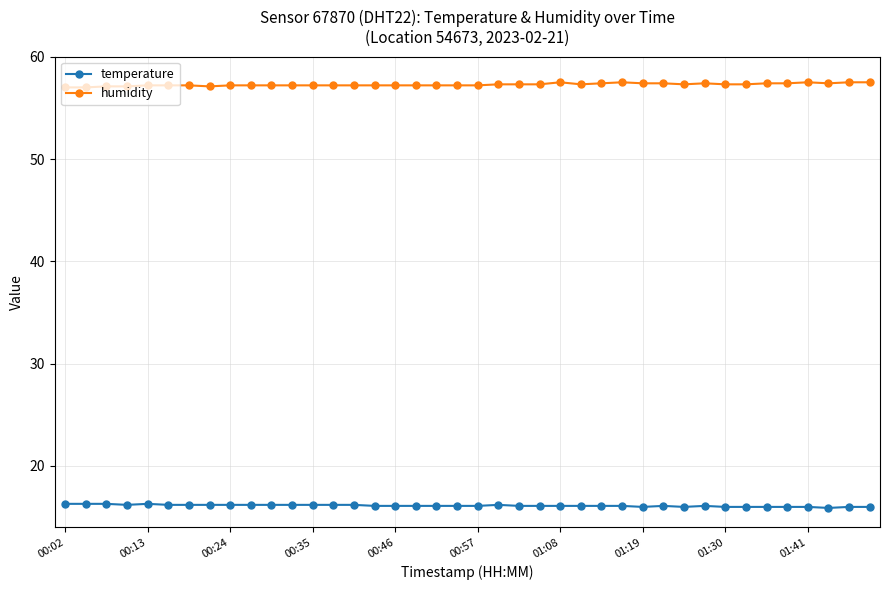

What is the highest value of the temperature series?

16.3